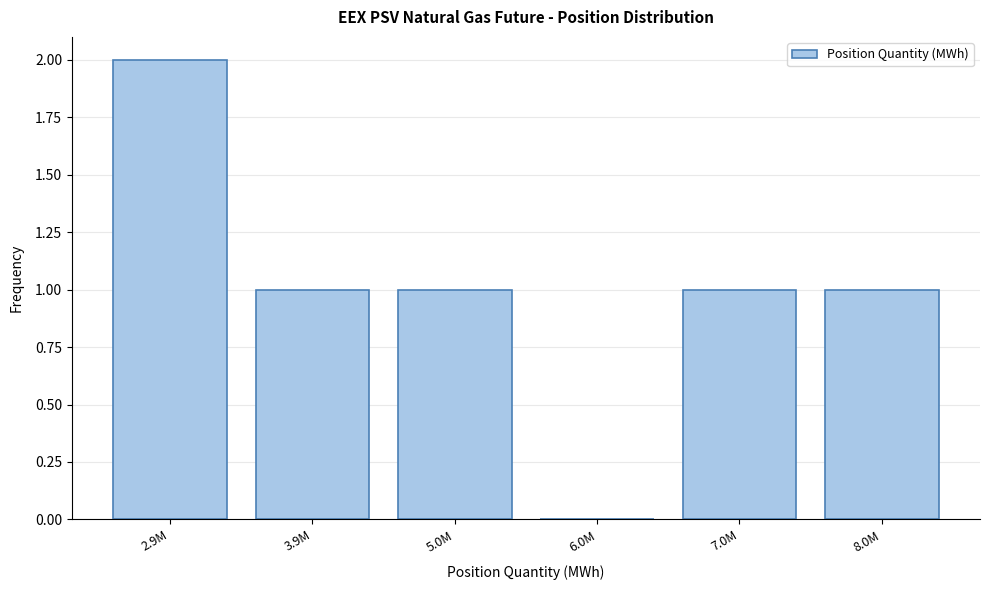

Reading right to left, what are all the values shown in this chart?

8.0M=1	7.0M=1	6.0M=0	5.0M=1	3.9M=1	2.9M=2